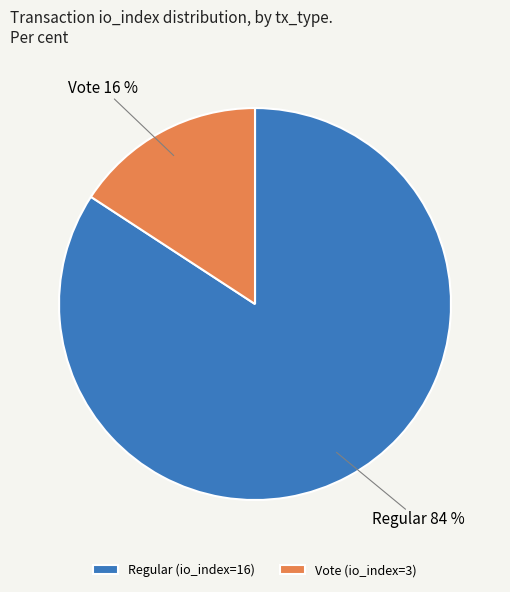

Rank the categories by value from lowest to highest.

Vote (io_index=3), Regular (io_index=16)